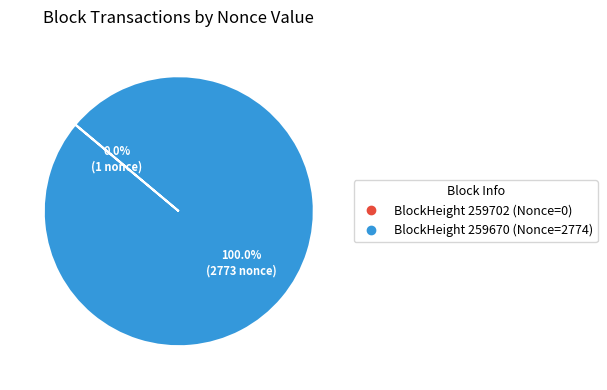

Is there any slice that represents more than half of the pie?

Yes